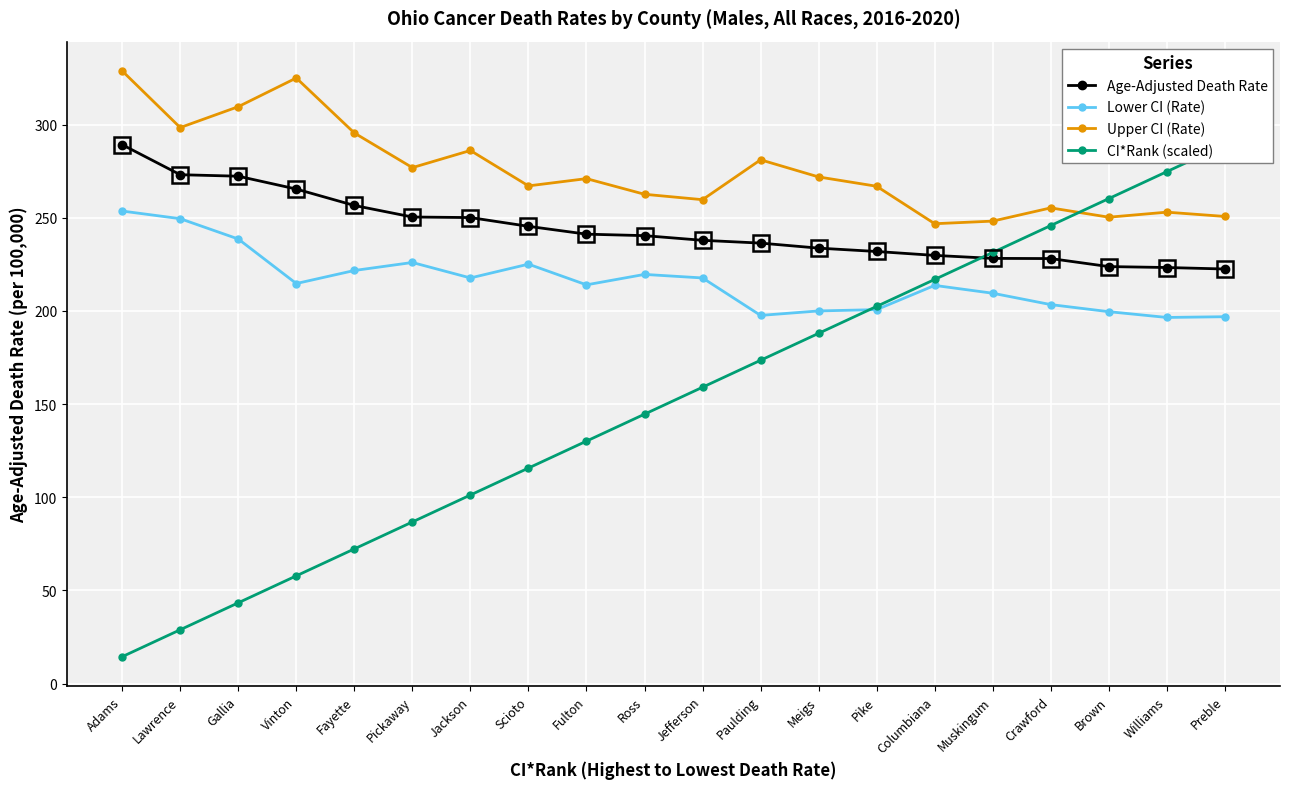

True or false: Age-Adjusted Death Rate and Upper CI (Rate) cross at least once.

False